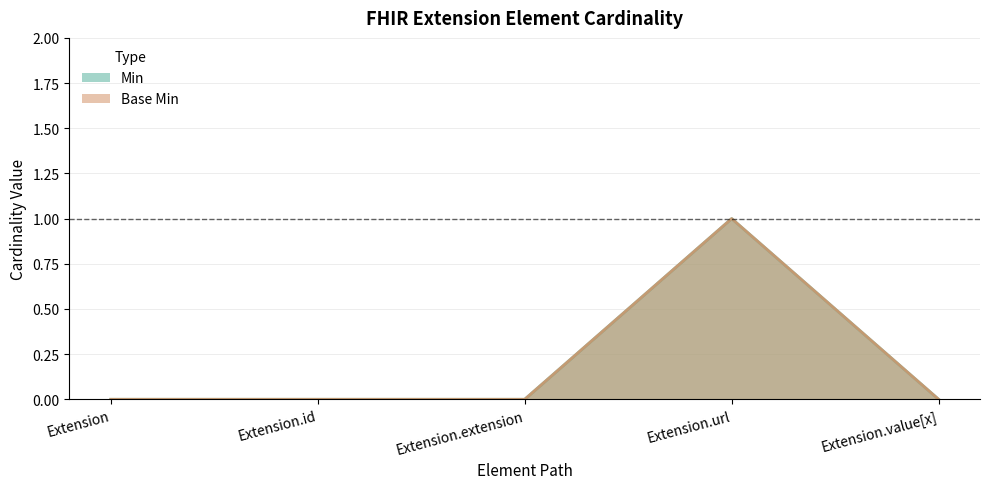

True or false: Min line and Base Min line intersect in this chart.

False